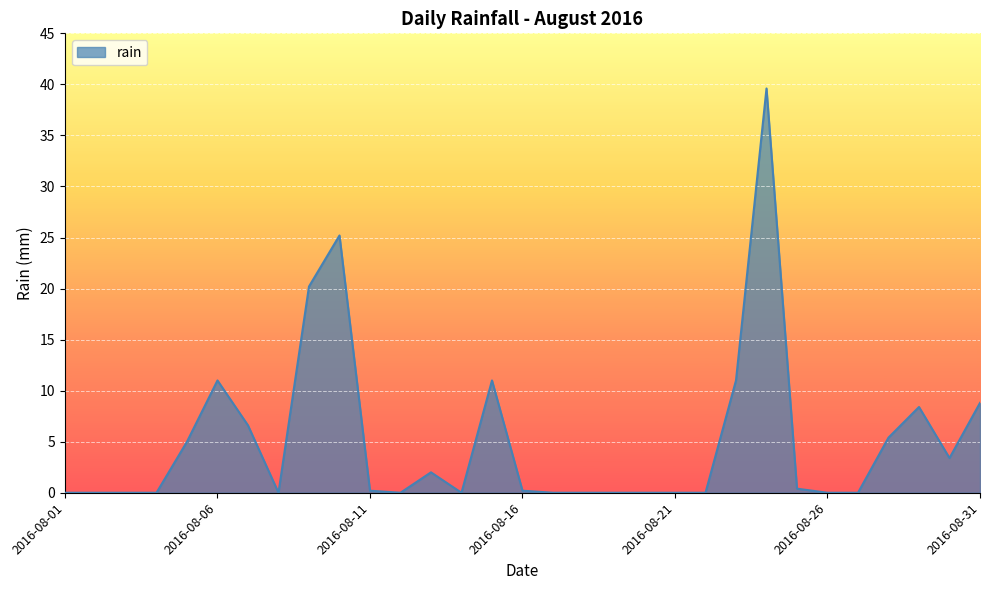

How many lines are shown in the chart?

1